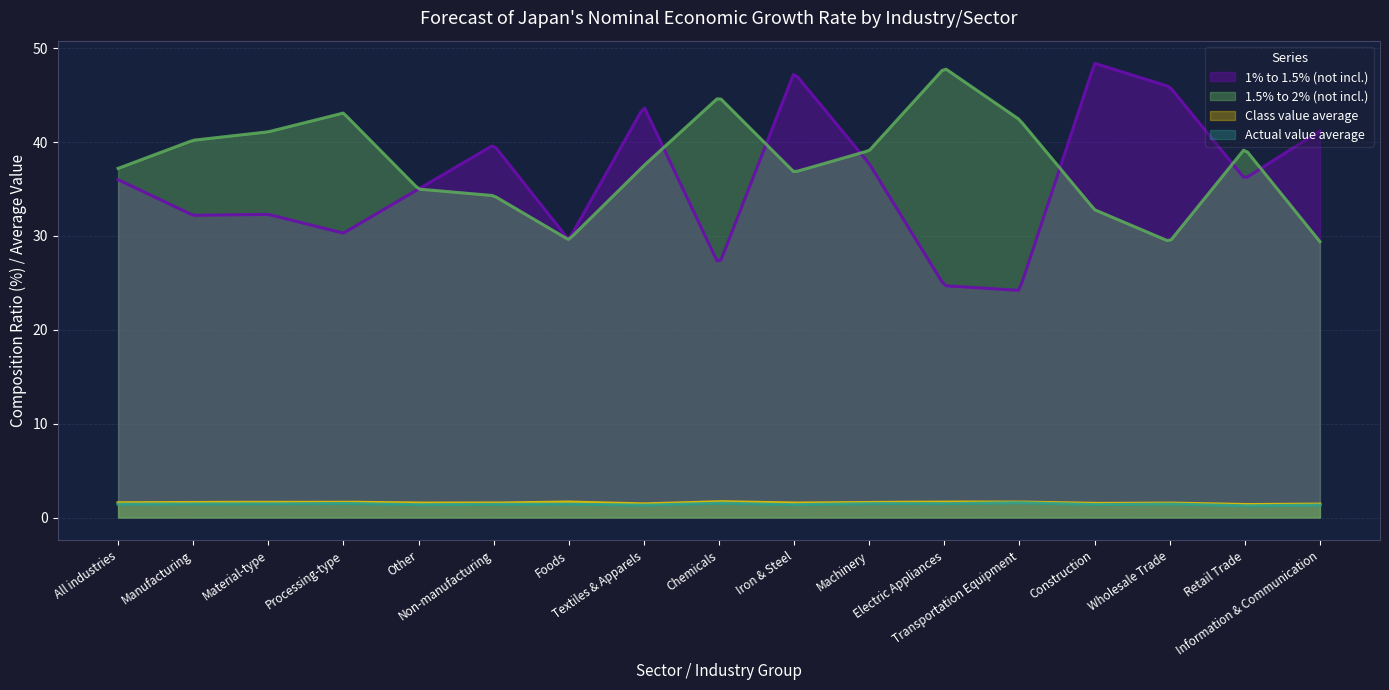

What are all the series names shown in the legend?

1% to 1.5% (not incl.), 1.5% to 2% (not incl.), Class value average, Actual value average